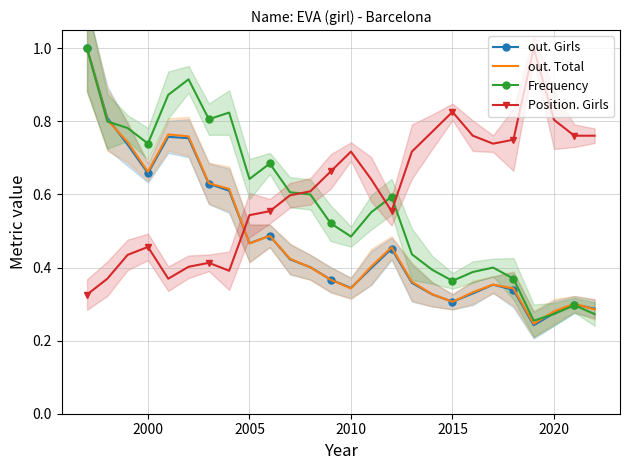

How many intersections are there between Position. Girls and Frequency?

3